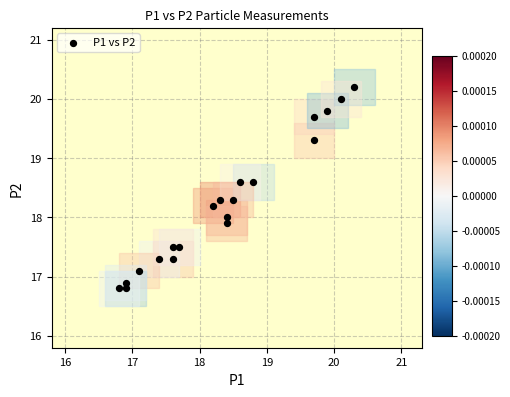

What is the range of Y values (max minus min)?

3.4